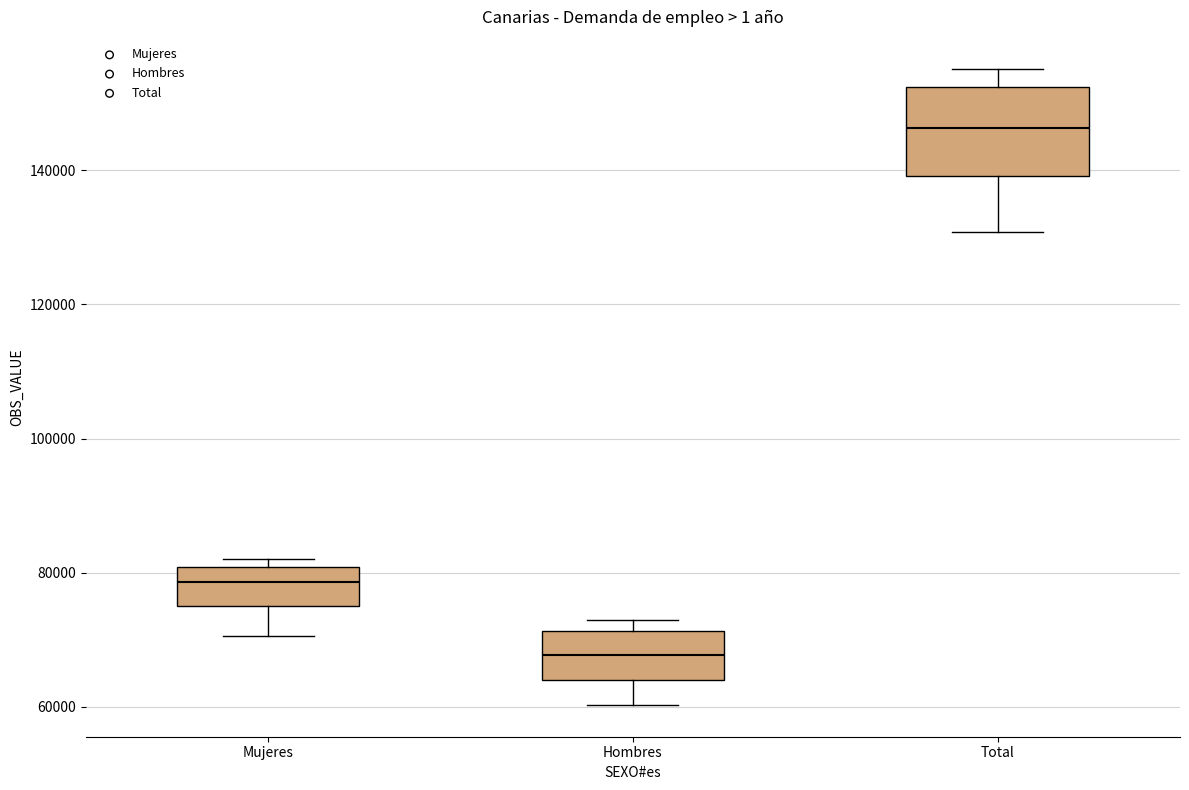

Which box has the highest median line?

Total